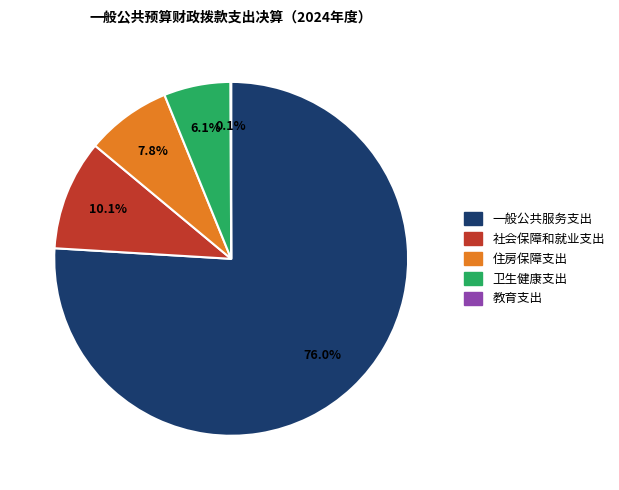

To the nearest percent, what percentage of the pie is 一般公共服务支出?

76%